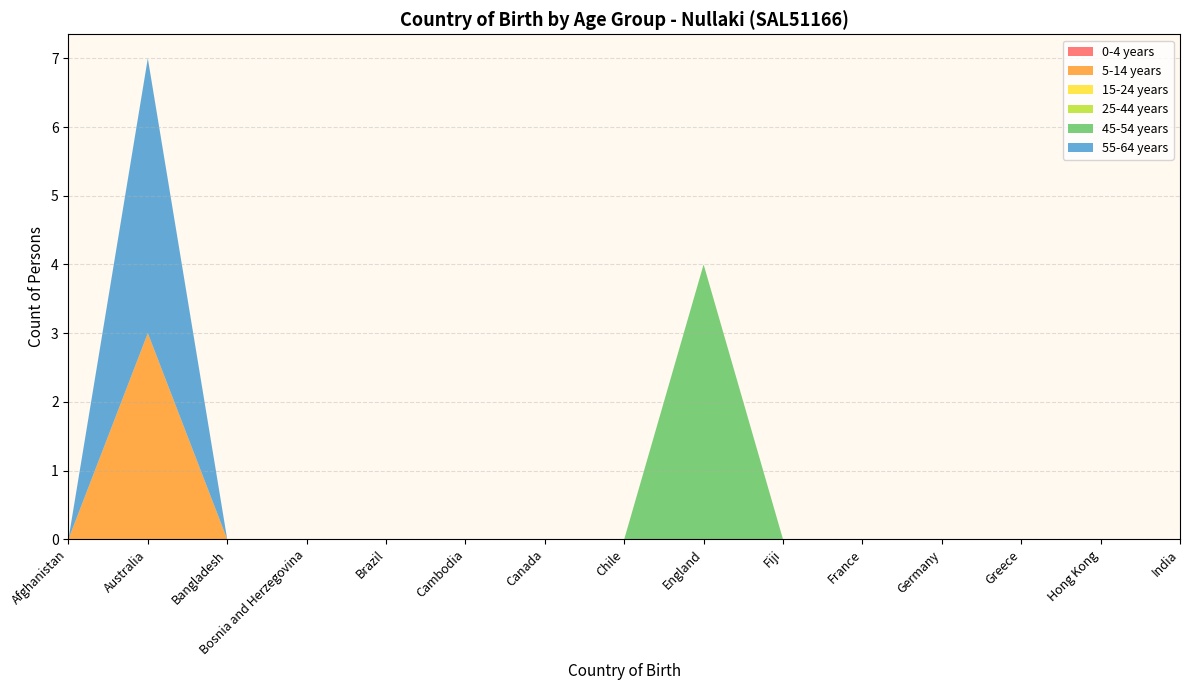

Reading left to right, transcribe all the data shown in this chart.

0-4 years: 0	0	0	0	0	0	0	0	0	0	0	0	0	0	0
5-14 years: 0	3	0	0	0	0	0	0	0	0	0	0	0	0	0
15-24 years: 0	0	0	0	0	0	0	0	0	0	0	0	0	0	0
25-44 years: 0	0	0	0	0	0	0	0	0	0	0	0	0	0	0
45-54 years: 0	0	0	0	0	0	0	0	4	0	0	0	0	0	0
55-64 years: 0	4	0	0	0	0	0	0	0	0	0	0	0	0	0